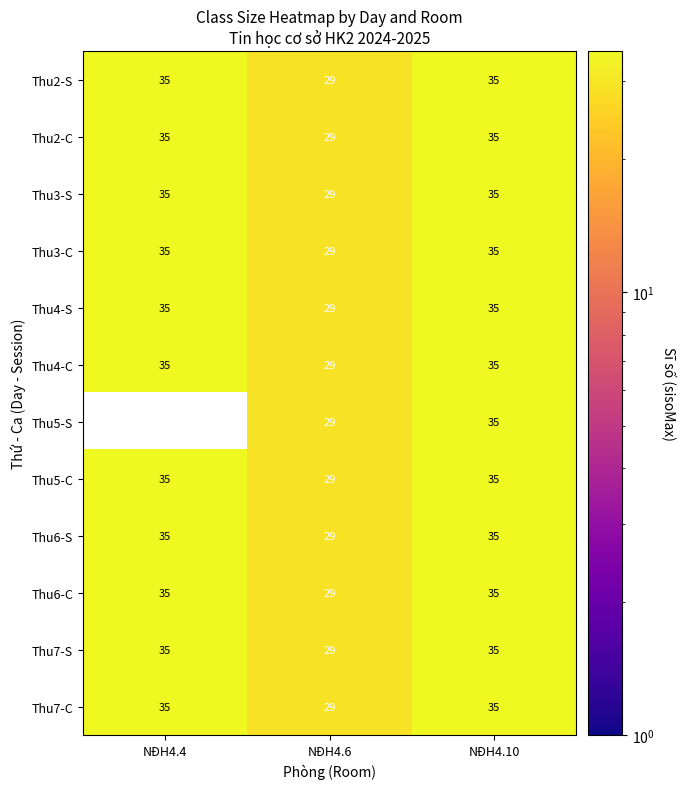

Which label corresponds to the largest value in the chart?

NĐH4.4